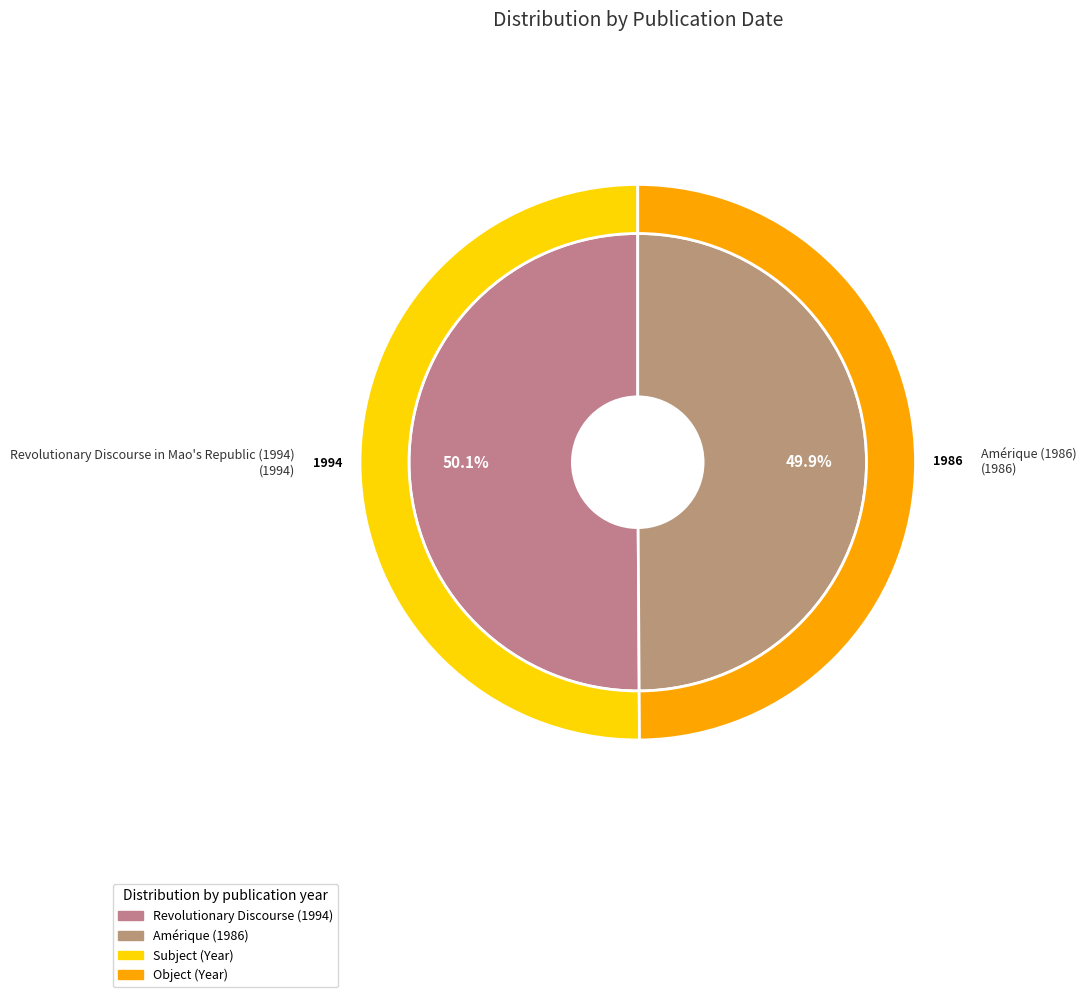

Approximately how many times larger is the value at Amérique (1986) compared to Revolutionary Discourse in Mao's Republic (1994)?

1.0